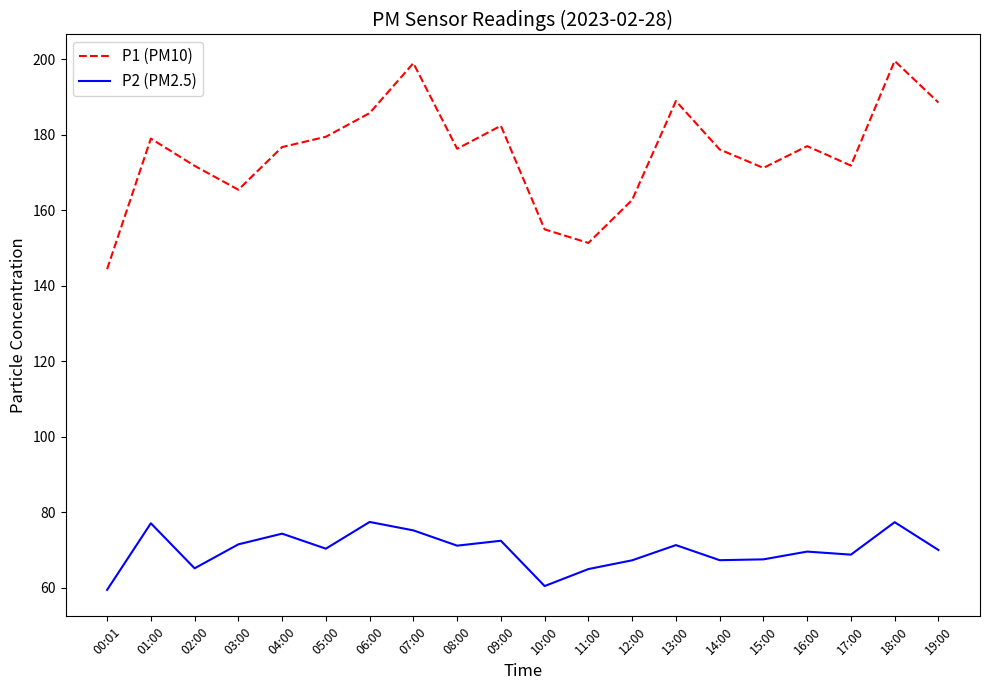

Rank the series by their maximum value, from highest to lowest.

P1 (PM10), P2 (PM2.5)